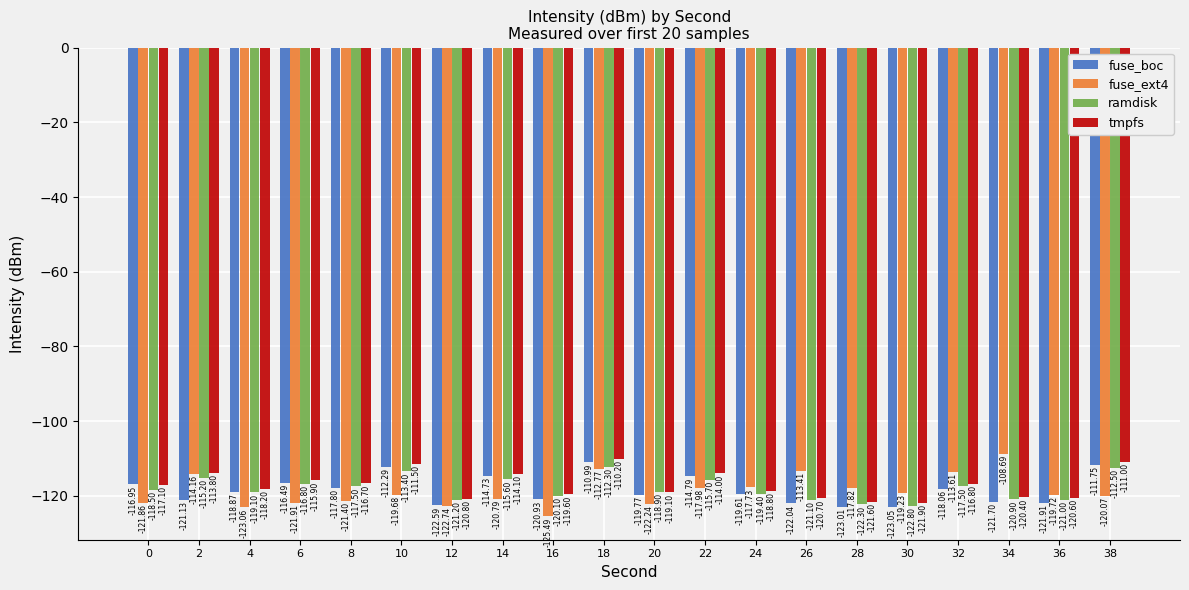

Which category has the lowest value in the tmpfs series?

30